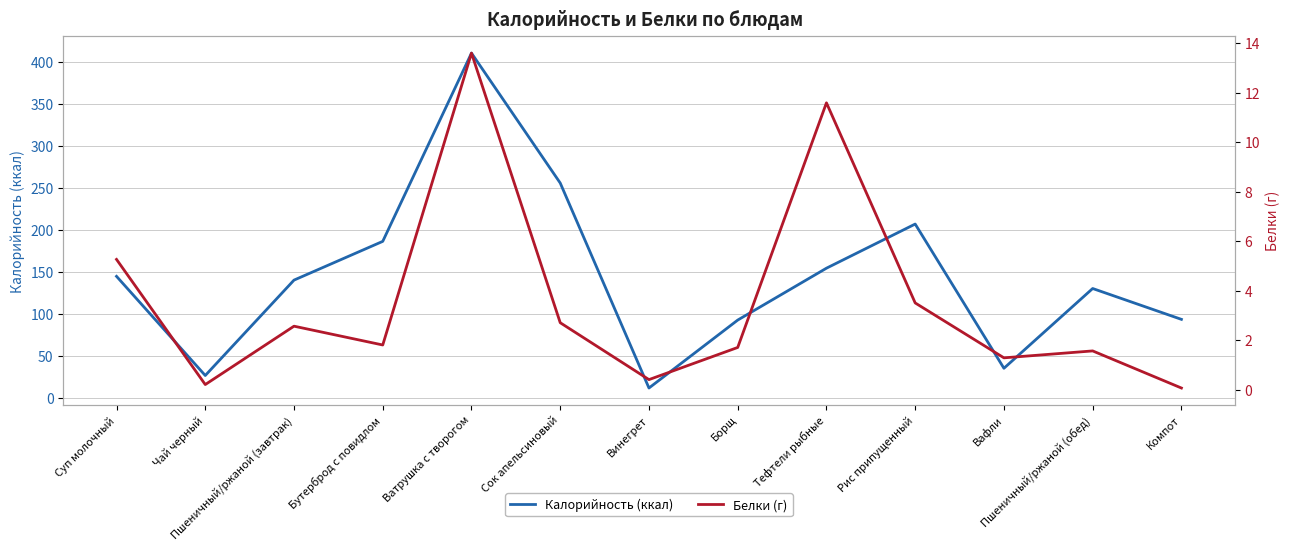

Where does the Белки (г) series first go above 1?

Суп молочный